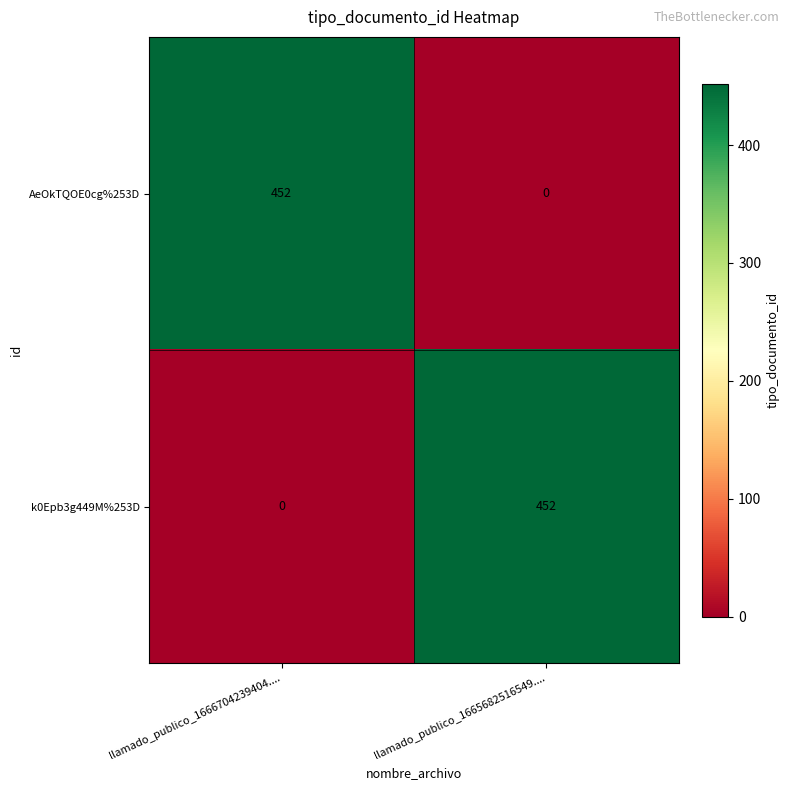

Rank the categories by k0Epb3g449M%253D value from lowest to highest.

llamado_publico_1666704239404...., llamado_publico_1665682516549....